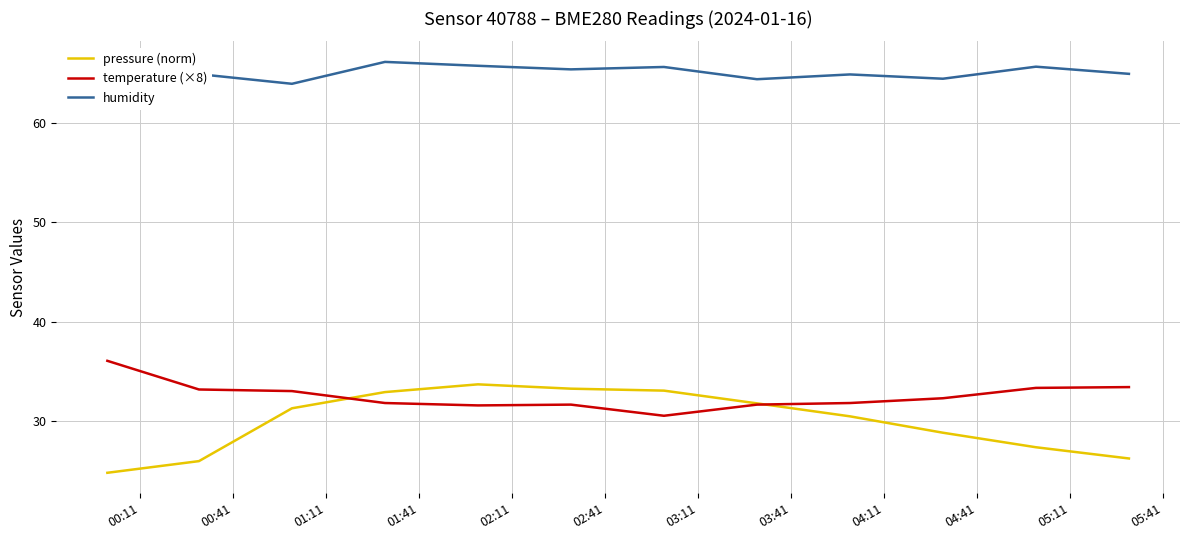

True or false: temperature (×8) and pressure (norm) intersect in this chart.

True